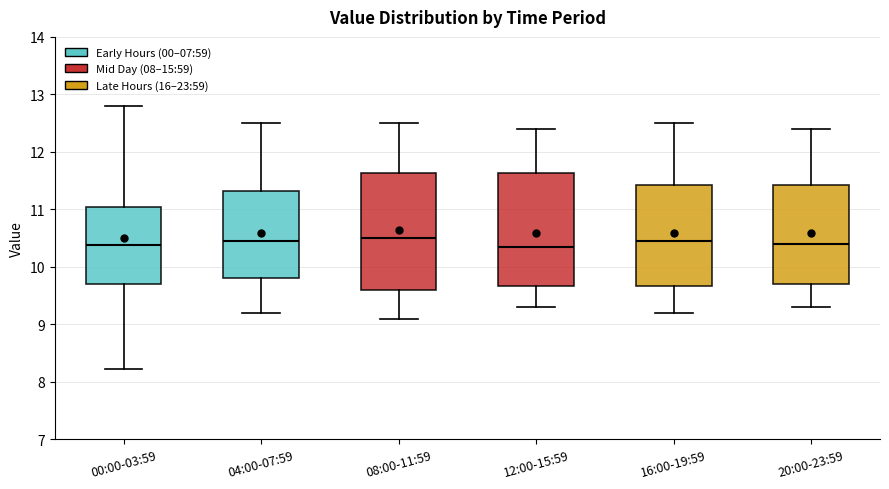

Reading left to right, transcribe this box plot: for each box, give where its median line is, the range the box spans, and where its two whiskers end, as read against the y-axis. The values are not printed on the chart, so give them approximately, as read against the axis.

00:00-03:59: median 10.4, box 9.7 to 11.1, whiskers 8.2 to 12.8
04:00-07:59: median 10.5, box 9.8 to 11.3, whiskers 9.2 to 12.5
08:00-11:59: median 10.5, box 9.6 to 11.6, whiskers 9.1 to 12.5
12:00-15:59: median 10.4, box 9.7 to 11.6, whiskers 9.3 to 12.4
16:00-19:59: median 10.5, box 9.7 to 11.4, whiskers 9.2 to 12.5
20:00-23:59: median 10.4, box 9.7 to 11.4, whiskers 9.3 to 12.4